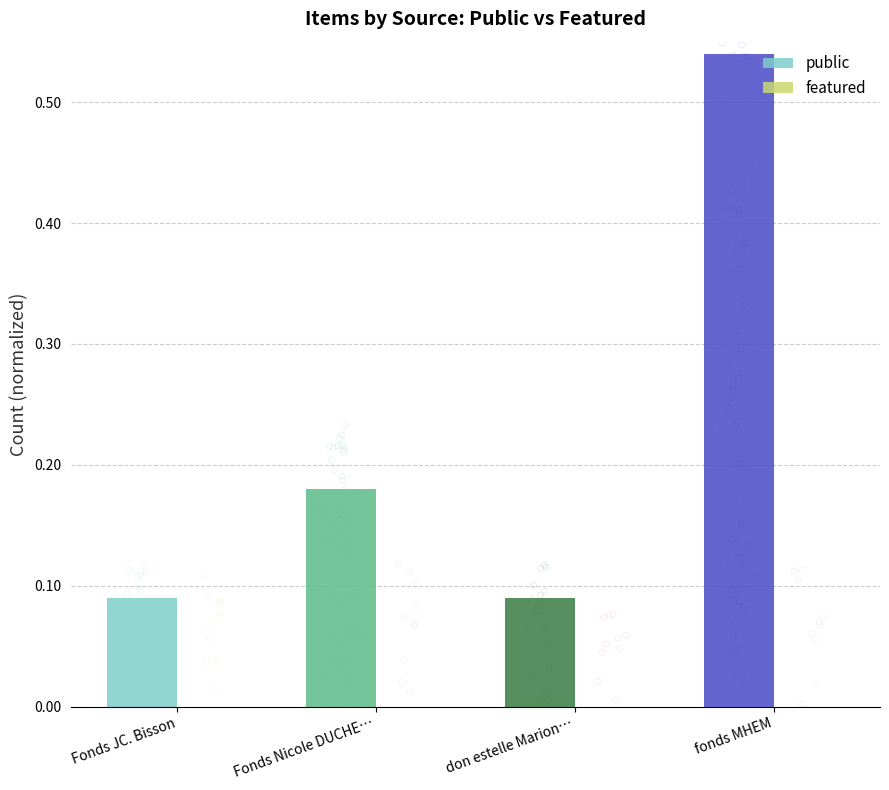

Which series contains the highest Y value?

public